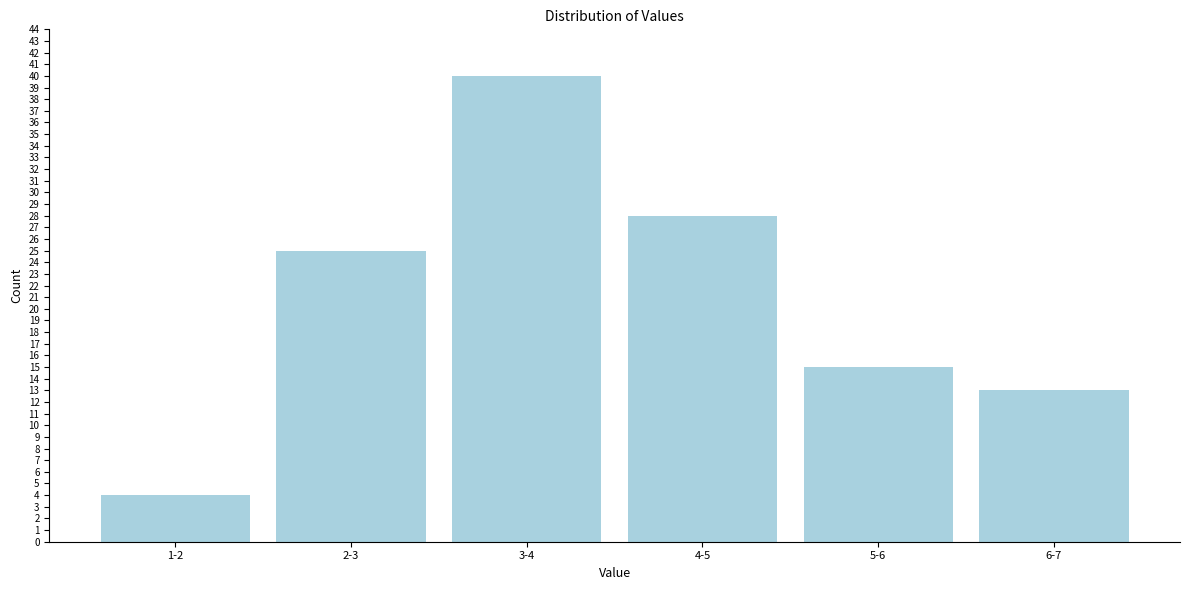

Reading right to left, transcribe all the data shown in this chart.

13	15	28	40	25	4